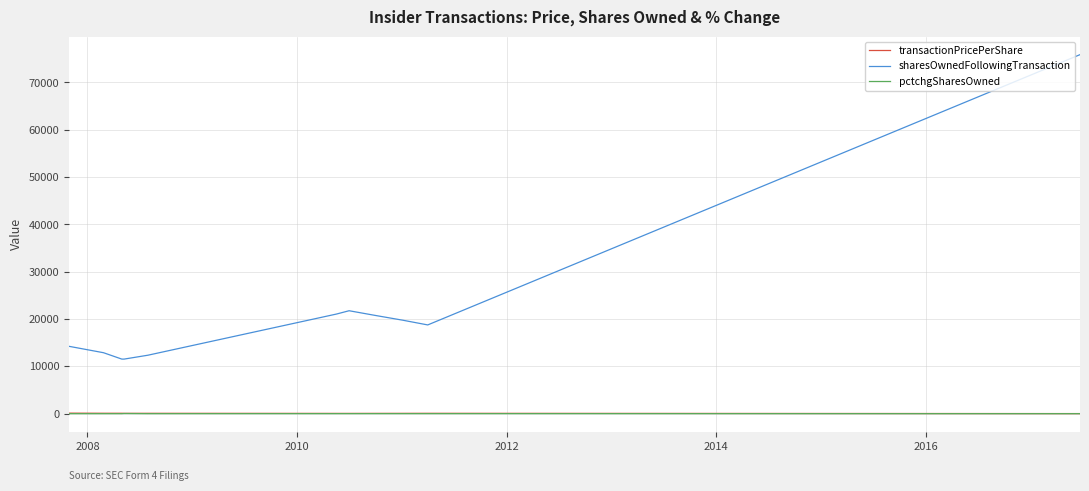

What is the maximum value for sharesOwnedFollowingTransaction?

75874.0